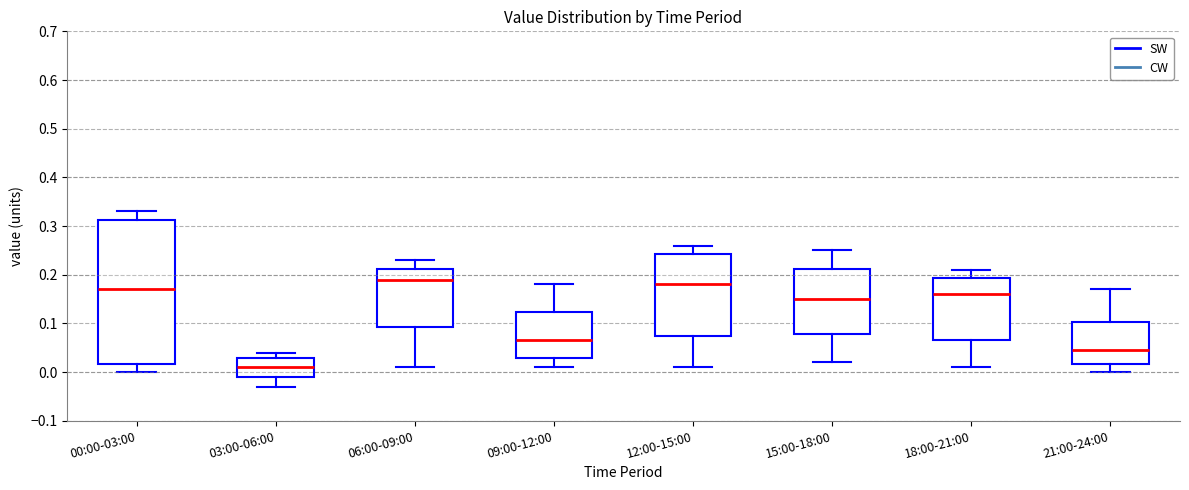

Where does the median line of the box for 03:00-06:00 sit on the y-axis? The values are not printed on the chart, so give them approximately, as read against the axis.

0.01